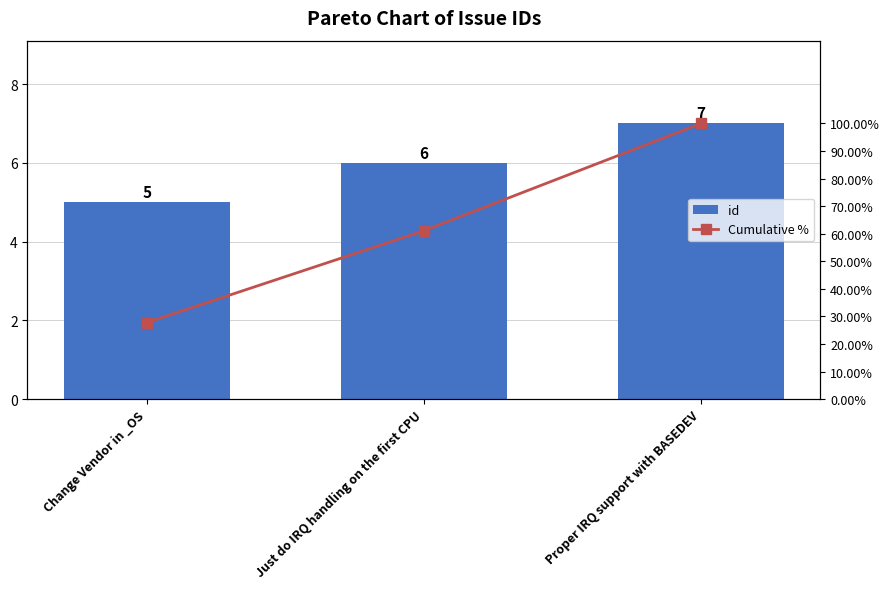

What position from the right is Change Vendor in _OS?

3